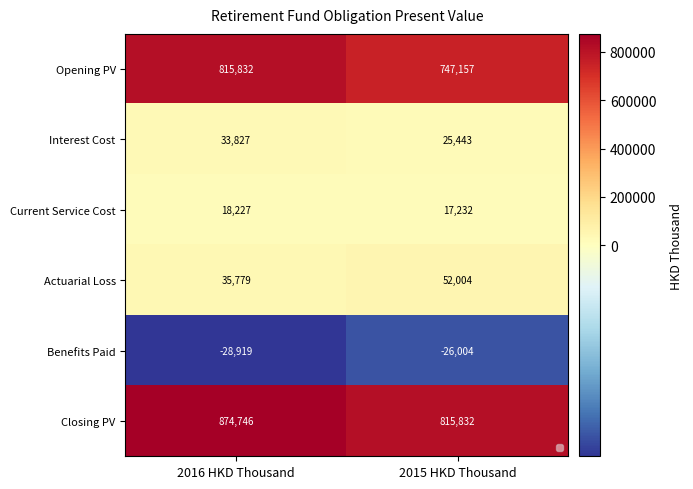

Is the value of Interest Cost at 2016 HKD Thousand greater than the value of Benefits Paid at 2015 HKD Thousand?

Yes